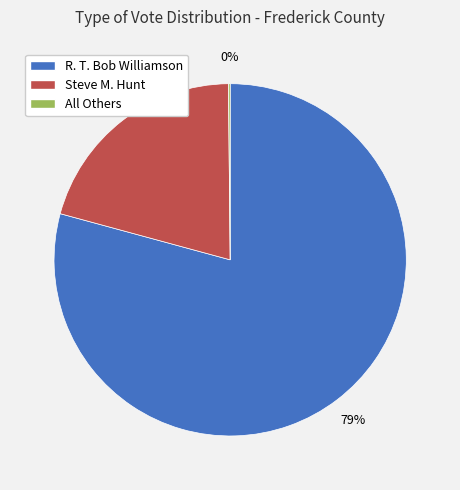

What is the ratio of the value at Steve M. Hunt to the value at R. T. Bob Williamson?

0.3